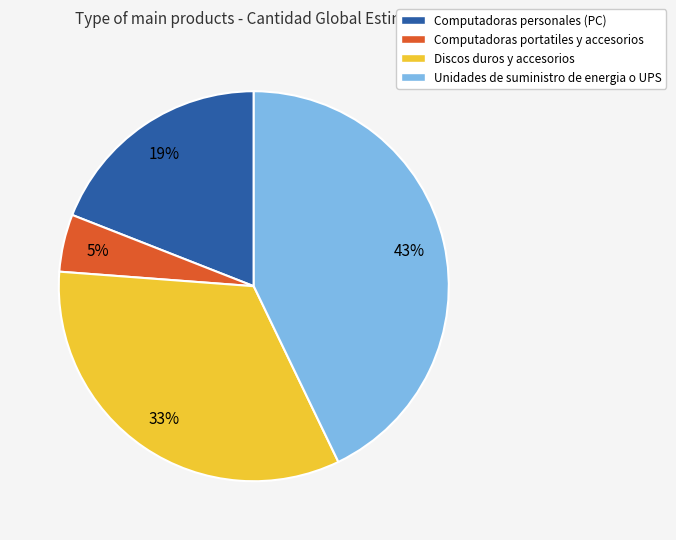

To the nearest percent, what percentage of the pie is Discos duros y accesorios?

33%